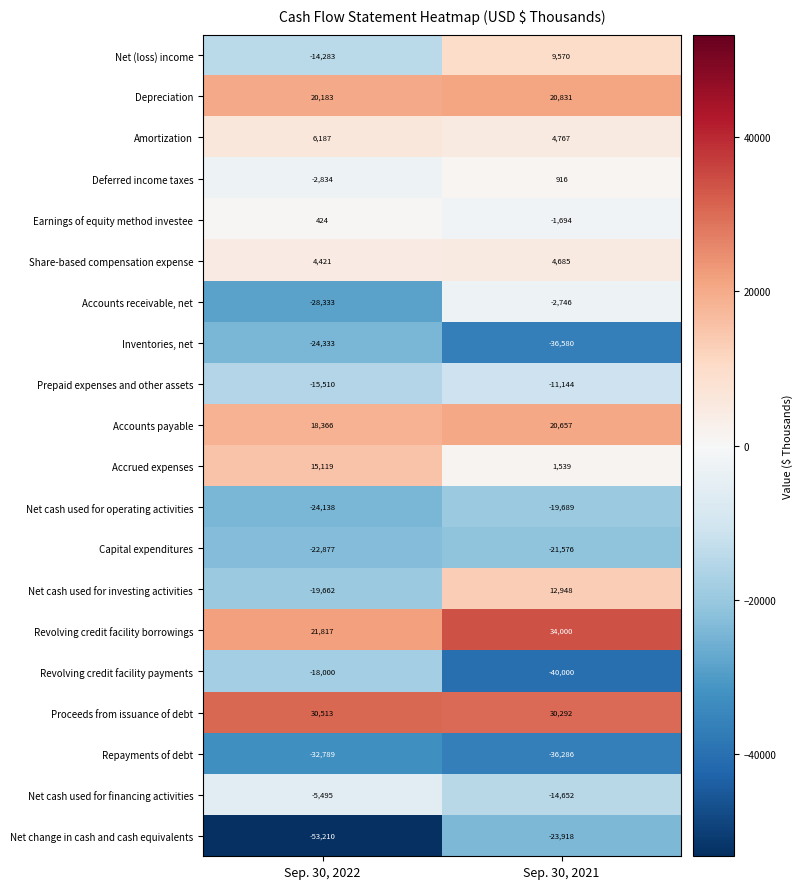

Which series changed the most between Sep. 30, 2022 and Sep. 30, 2021?

Net cash used for investing activities